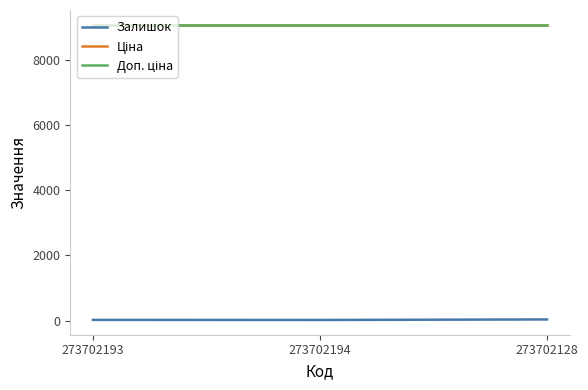

How many lines are shown in the chart?

3